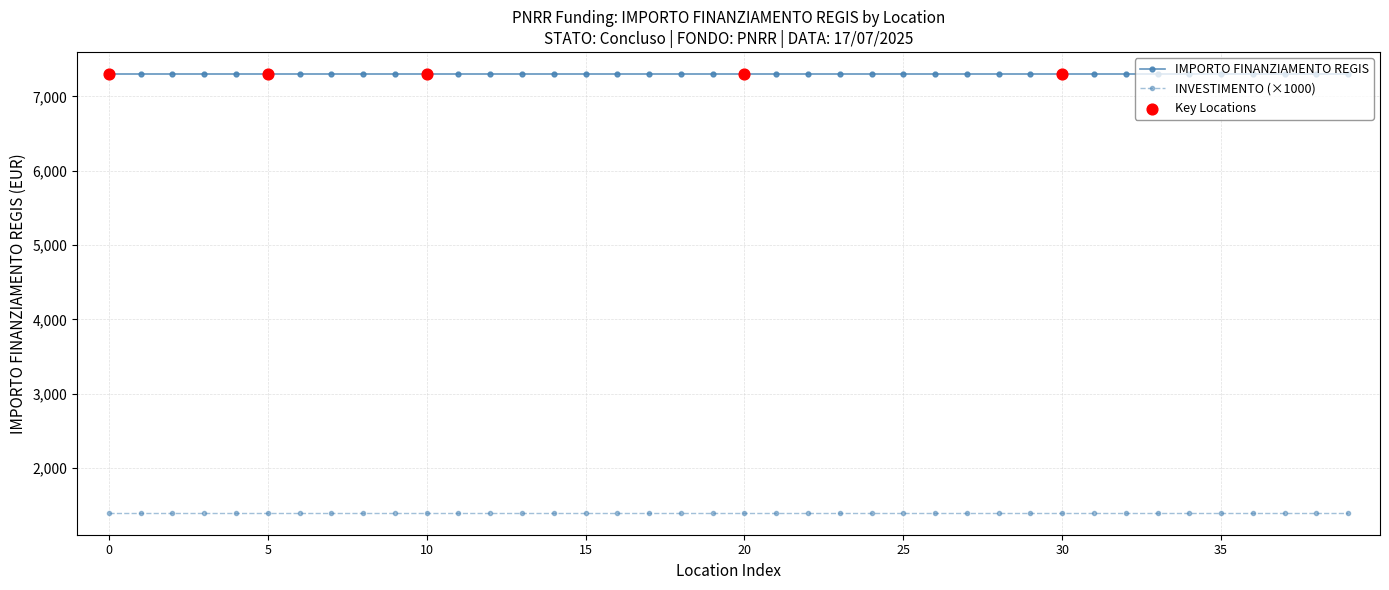

Which series has the largest total across all categories?

IMPORTO FINANZIAMENTO REGIS